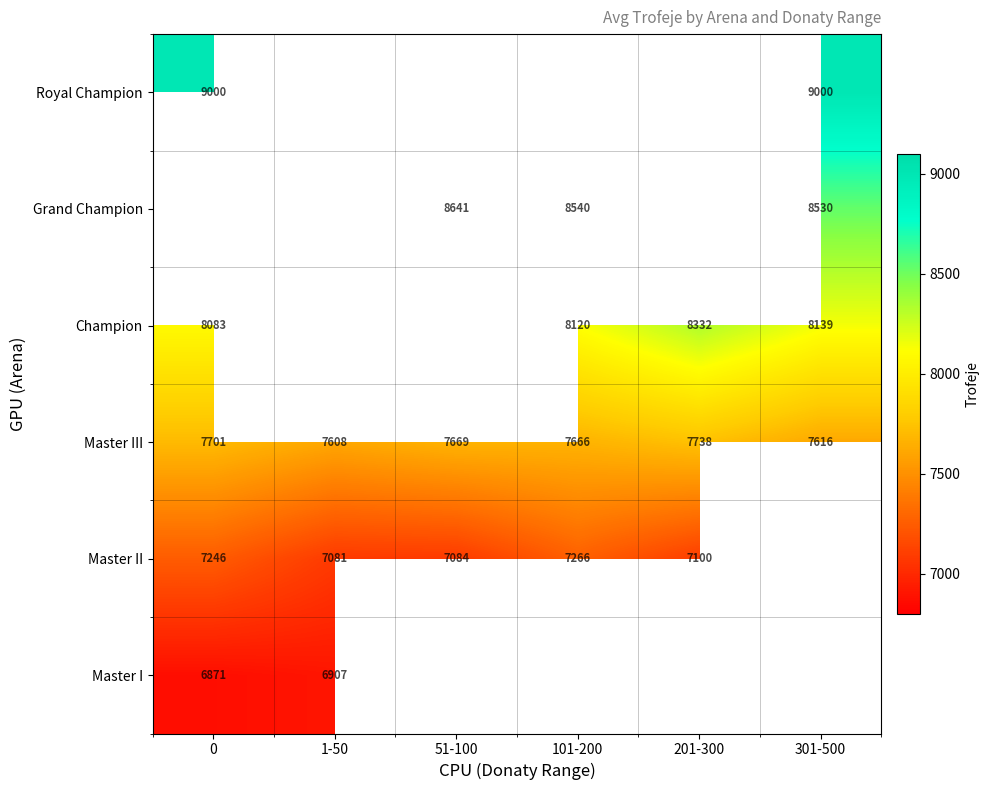

The Grand Champion series shows 8540 at 101-200. True or false?

True